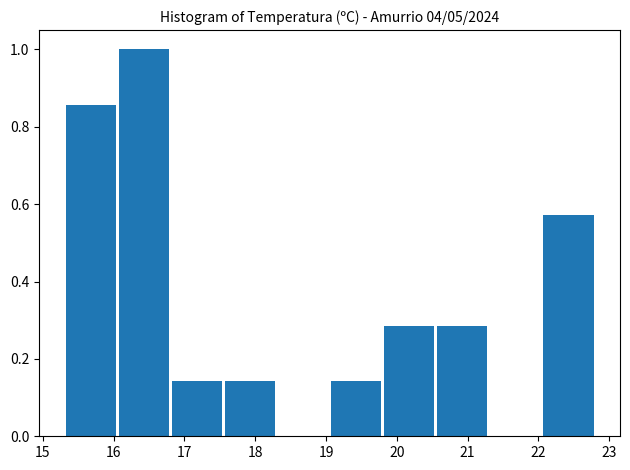

Over which range of the x-axis is the bar tallest?

16.05 to 16.80